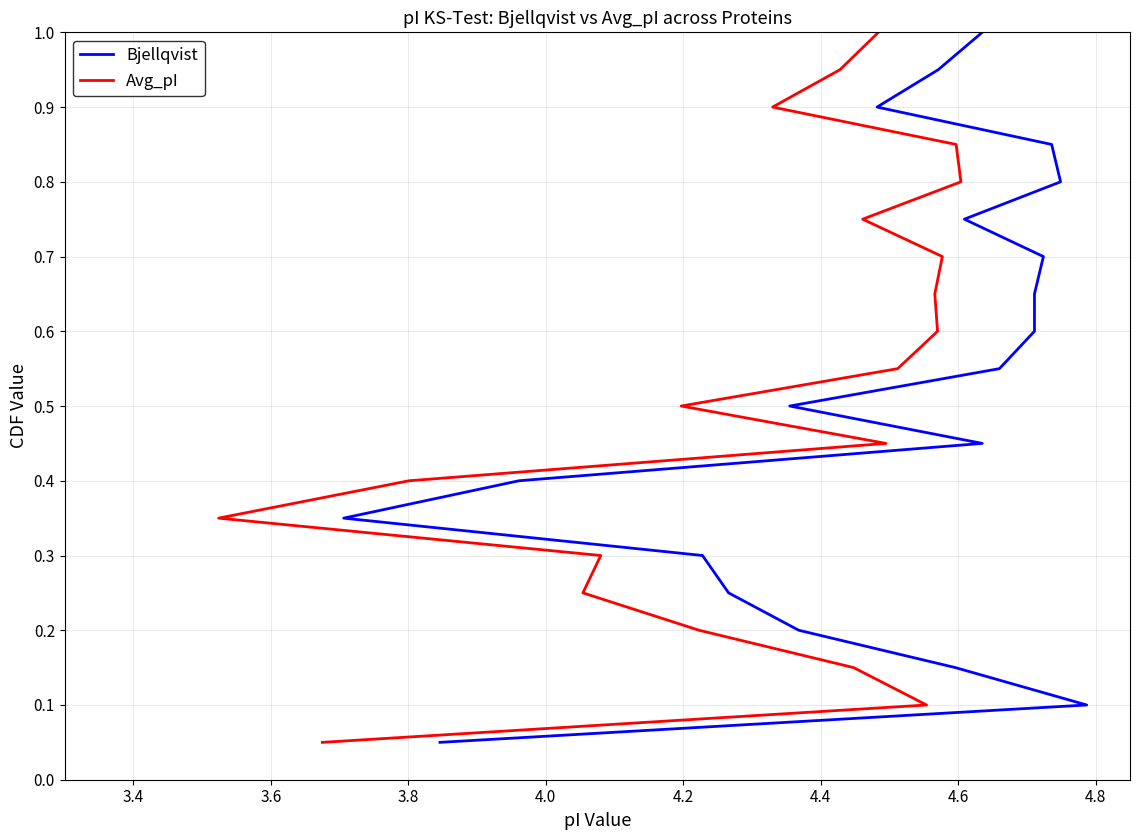

How many lines are shown in the chart?

2